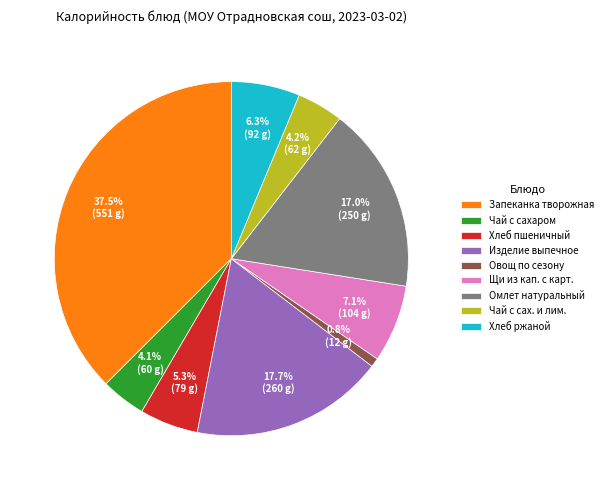

Which category has the smallest portion of the pie?

Овощ по сезону